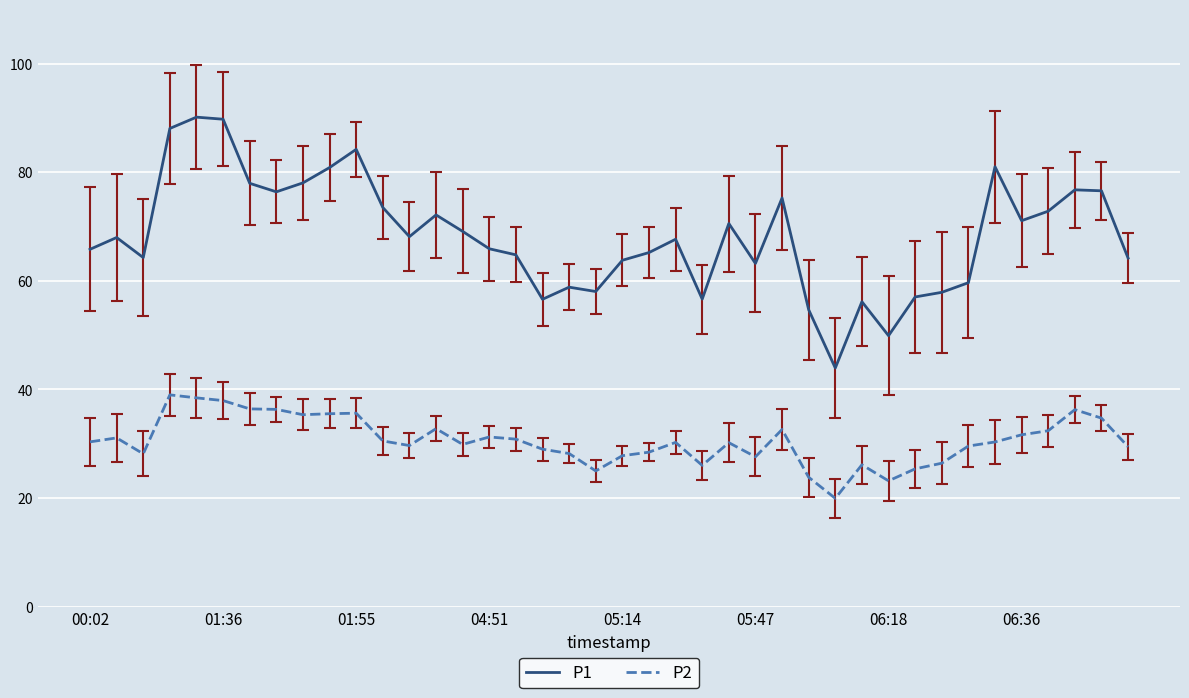

Count the number of data series in this chart.

2